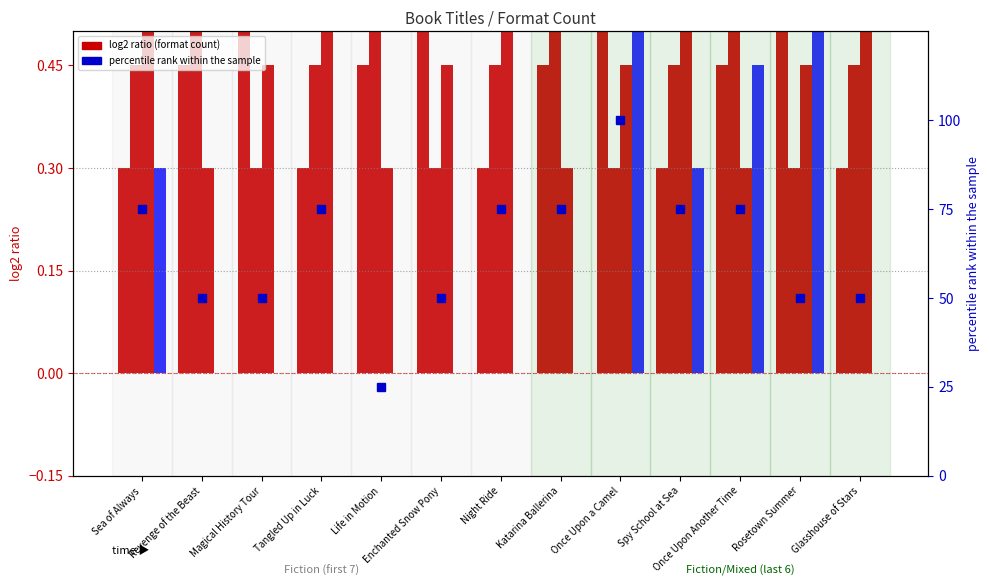

How many data points in percentile rank within the sample are above 75?

1